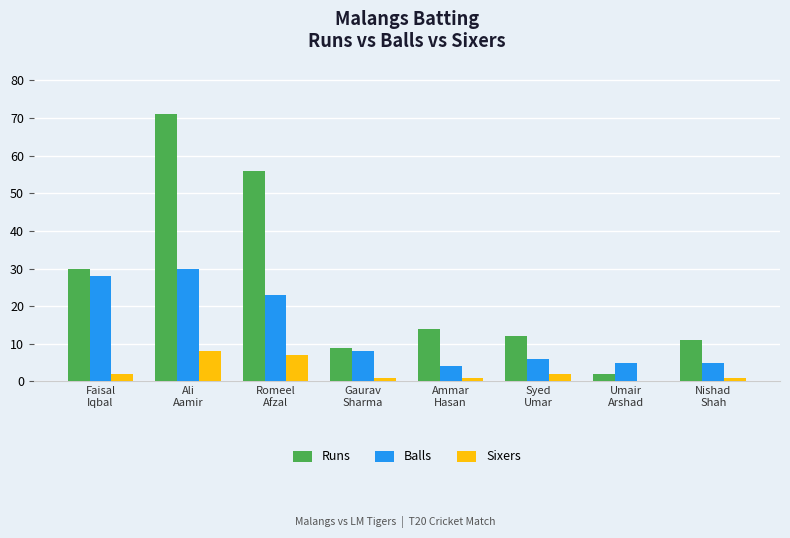

Are the bars horizontal?

No